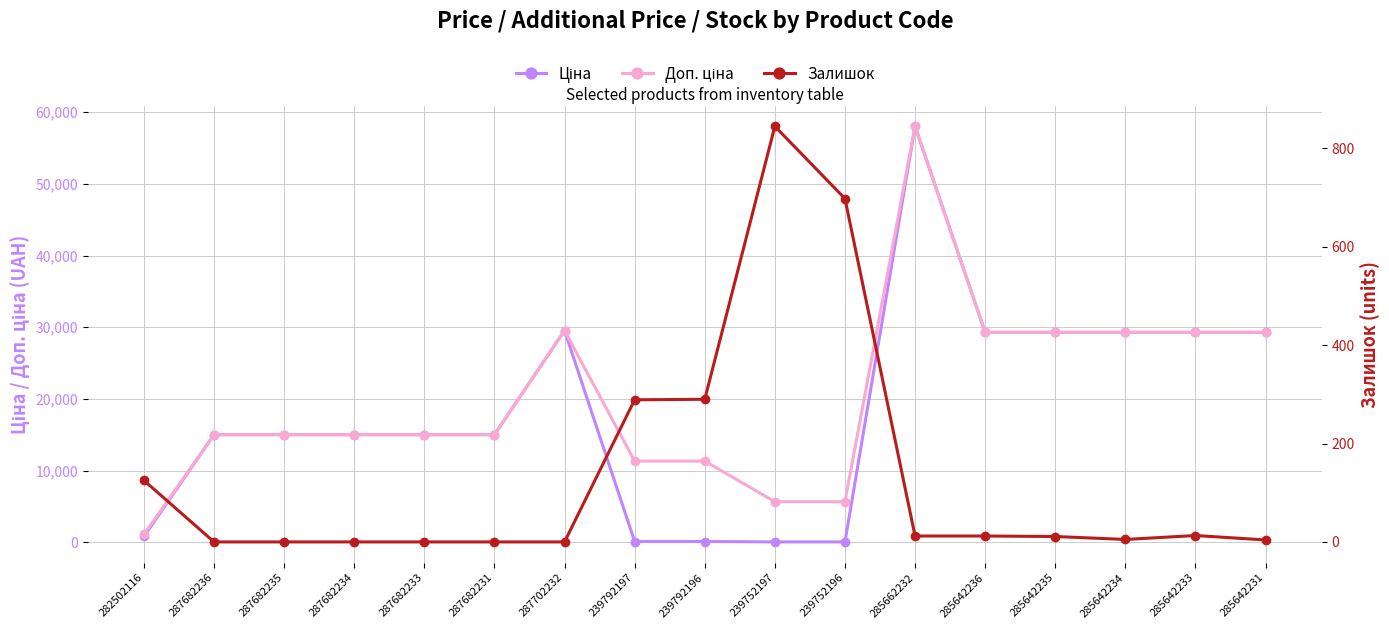

How many values in the Залишок series exceed 11?

8